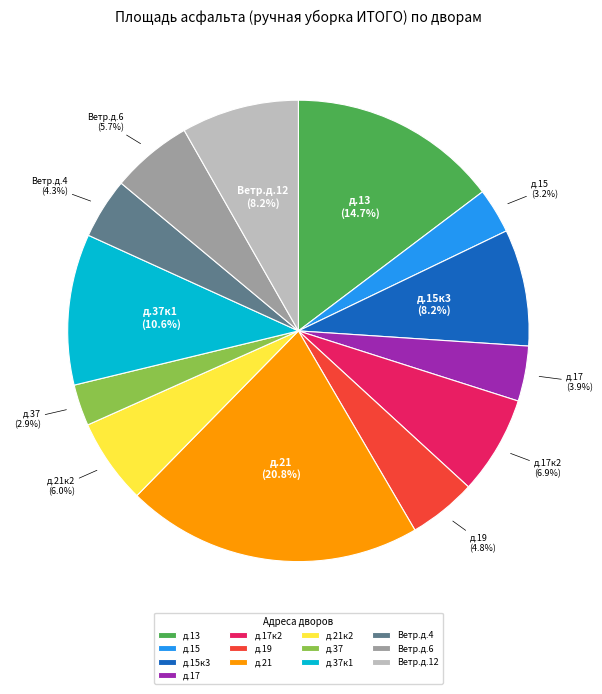

Between Ветр.д.6 and д.21, which is larger?

д.21